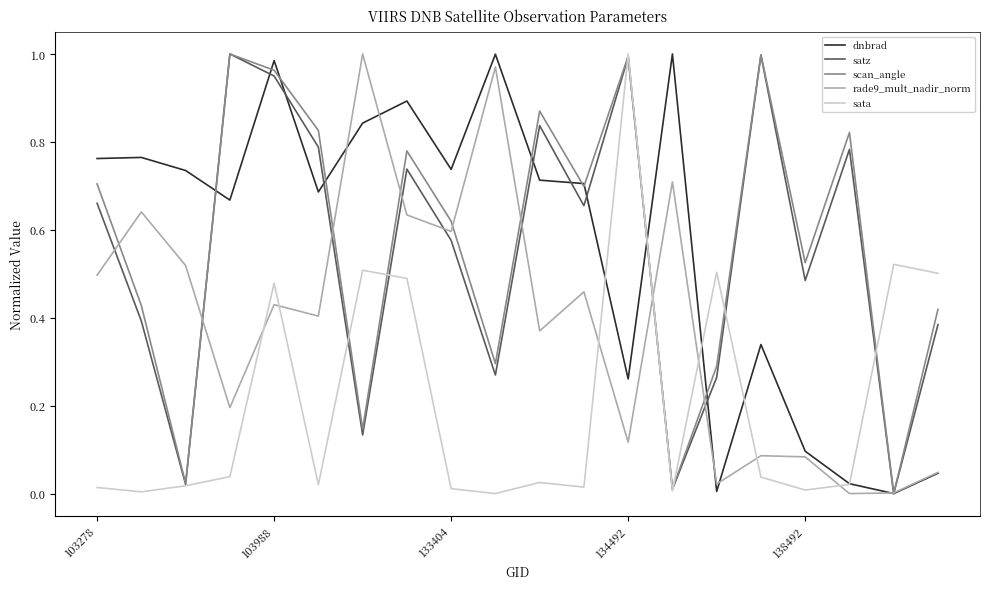

At which label does sata reach its peak?

134492